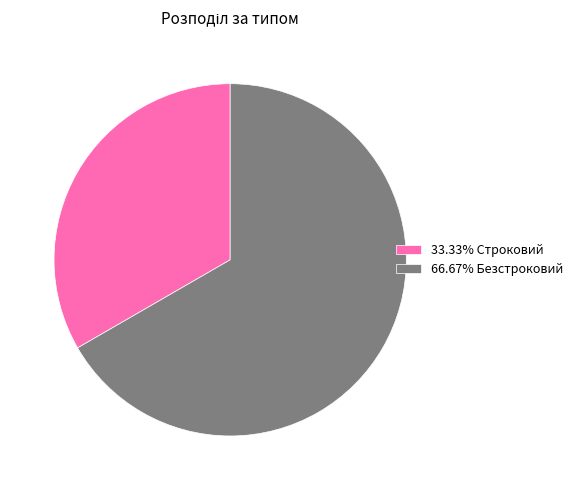

Is the sum of 66.67% Безстроковий and 33.33% Строковий greater than half?

Yes